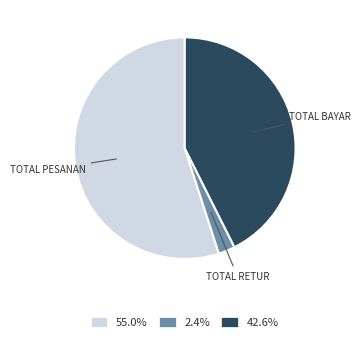

Is there a majority slice in this chart?

Yes